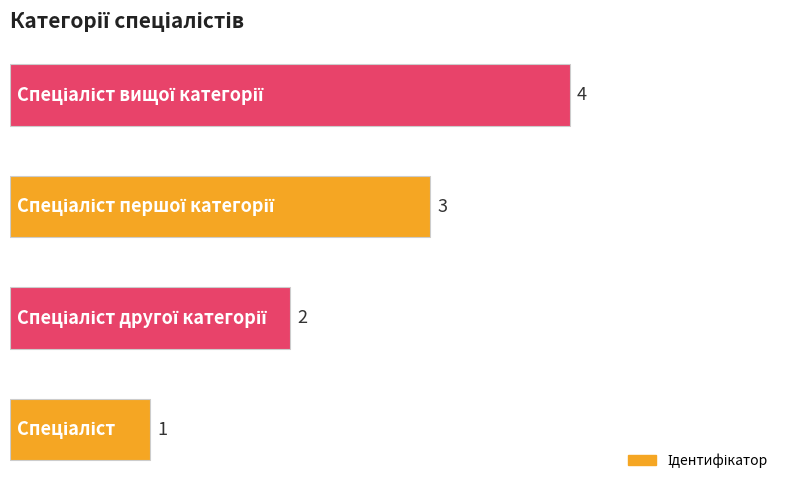

What is the greatest value displayed?

4